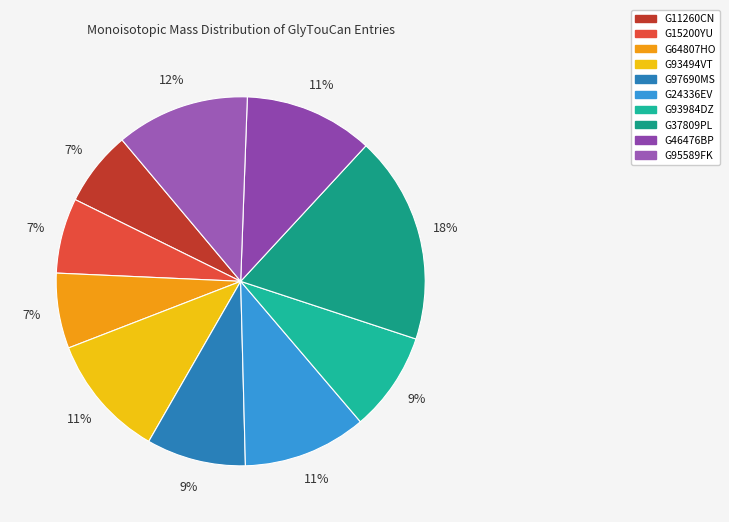

Is there a majority slice in this chart?

No